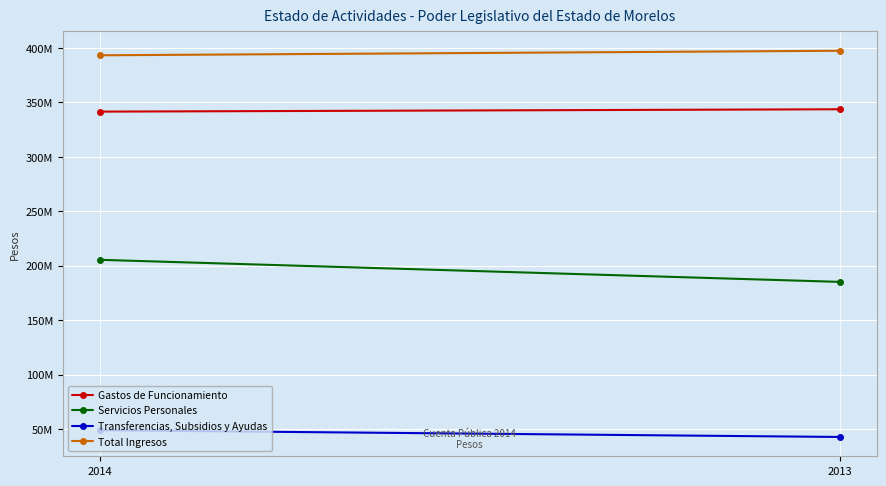

What are all the series names shown in the legend?

Gastos de Funcionamiento, Servicios Personales, Transferencias, Subsidios y Ayudas, Total Ingresos